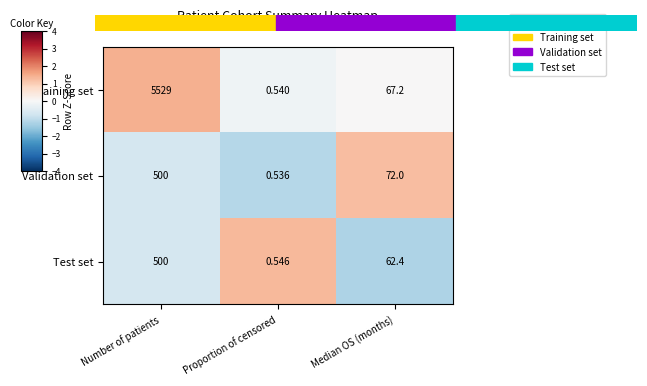

Rank the series at Median OS (months) from lowest to highest value.

Test set, Training set, Validation set